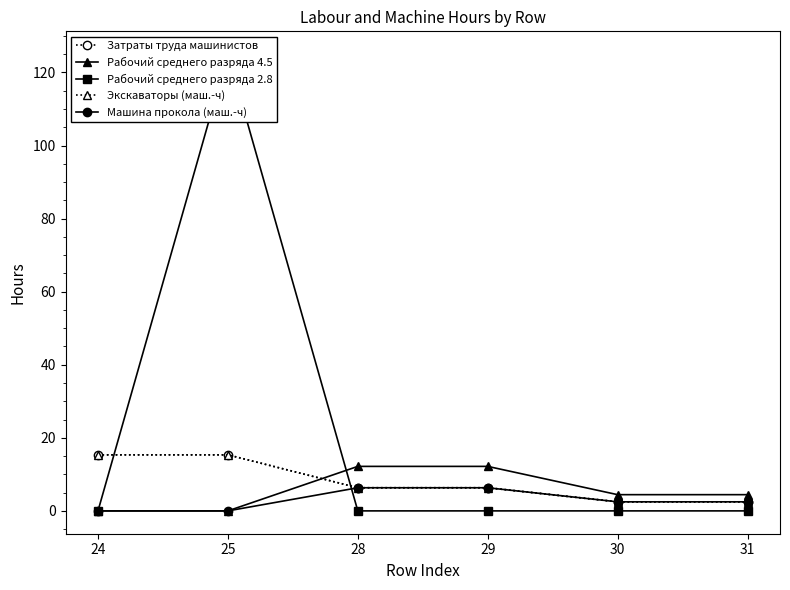

Which has a higher value, 30 or 25?

25